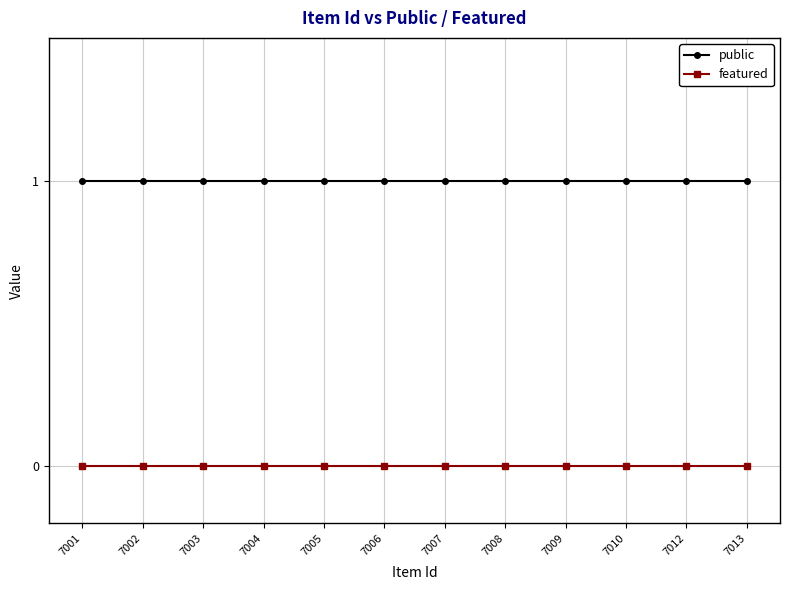

Rank the series at 7001 from lowest to highest value.

featured, public